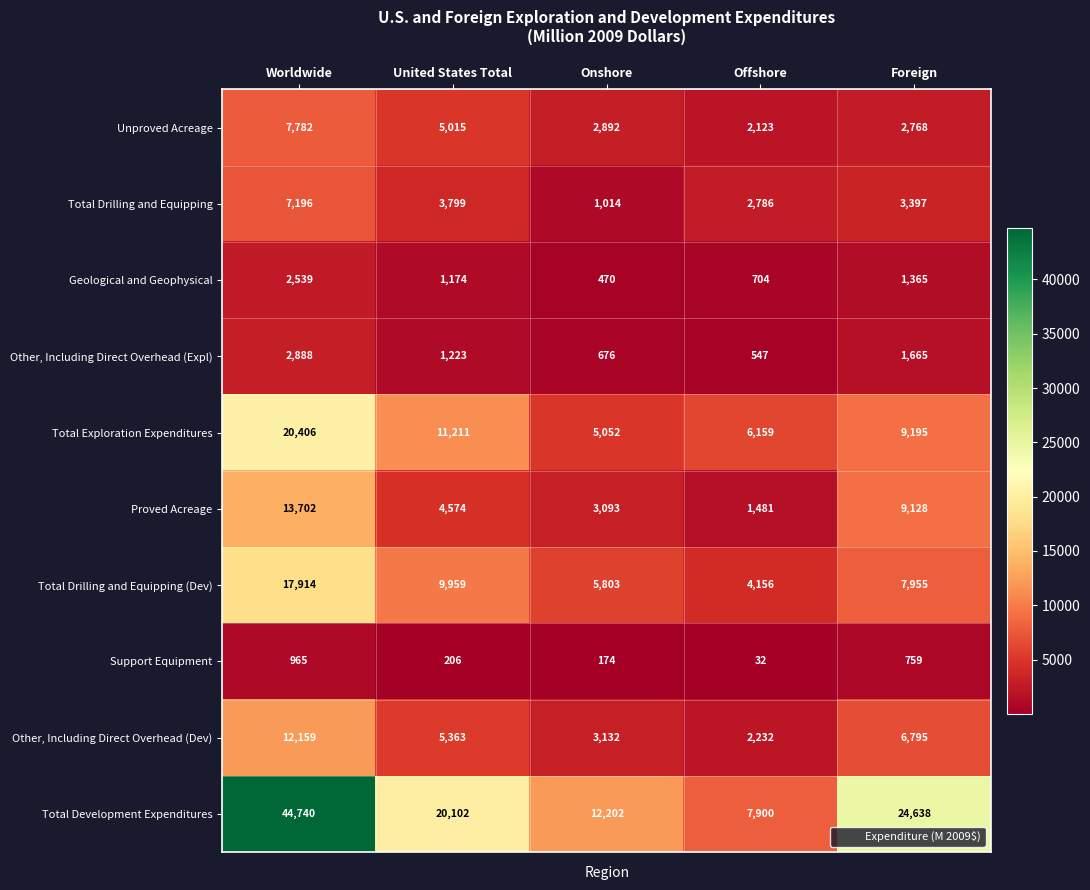

What is the smallest value displayed?

32